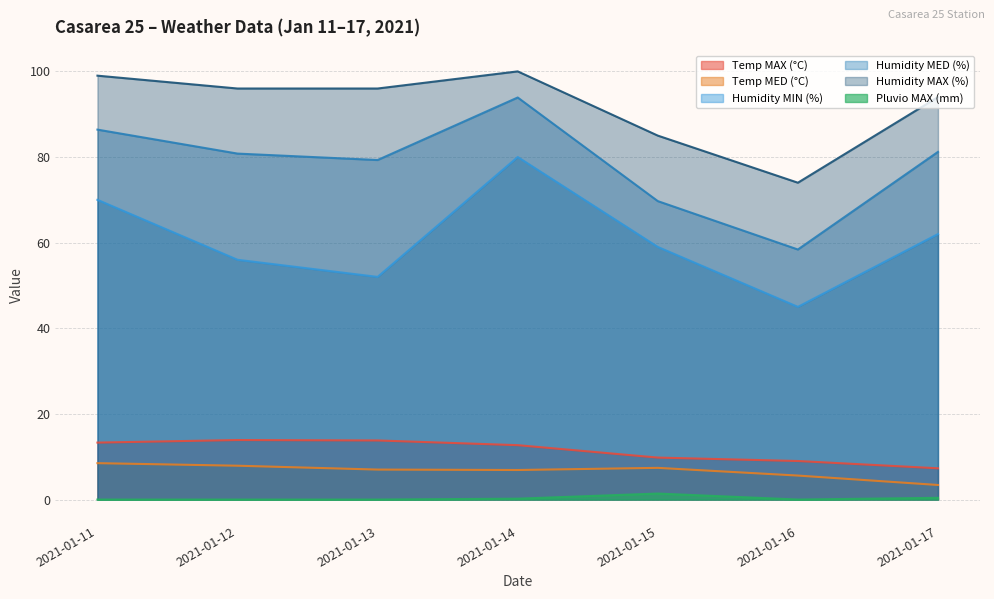

What is the value of the Temp MED (°C) point at the 2nd from the left?

7.9